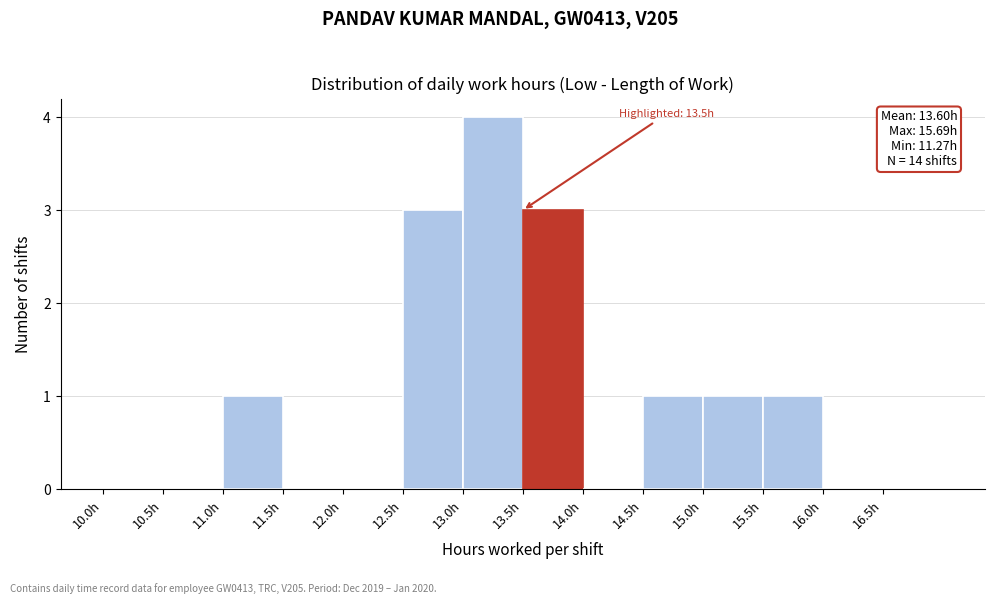

Over which range of the x-axis is the bar tallest?

13.0 to 13.5